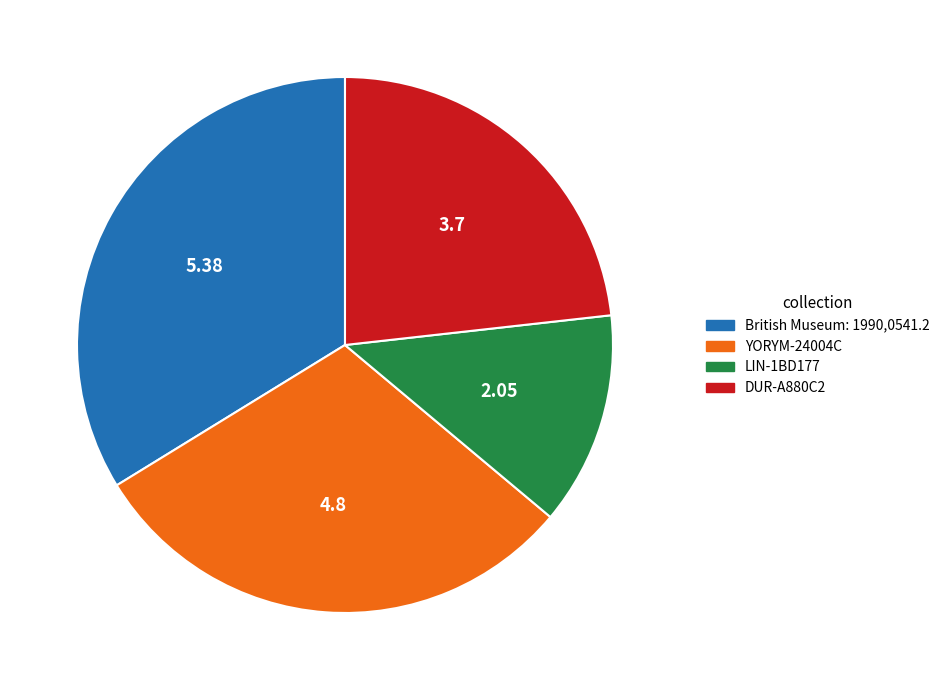

Do DUR-A880C2 and LIN-1BD177 together represent more than half of the pie?

No